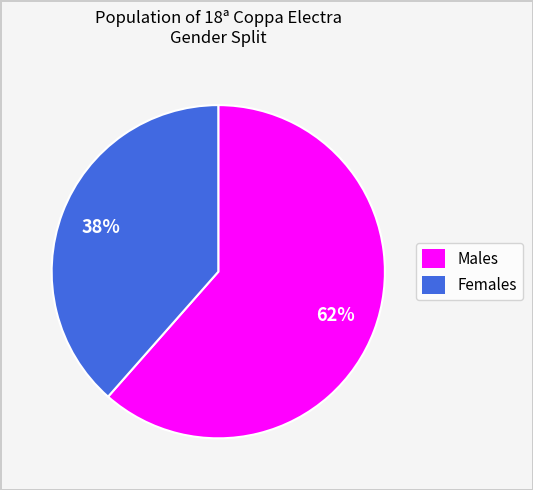

To the nearest percent, what is the average slice percentage?

50%